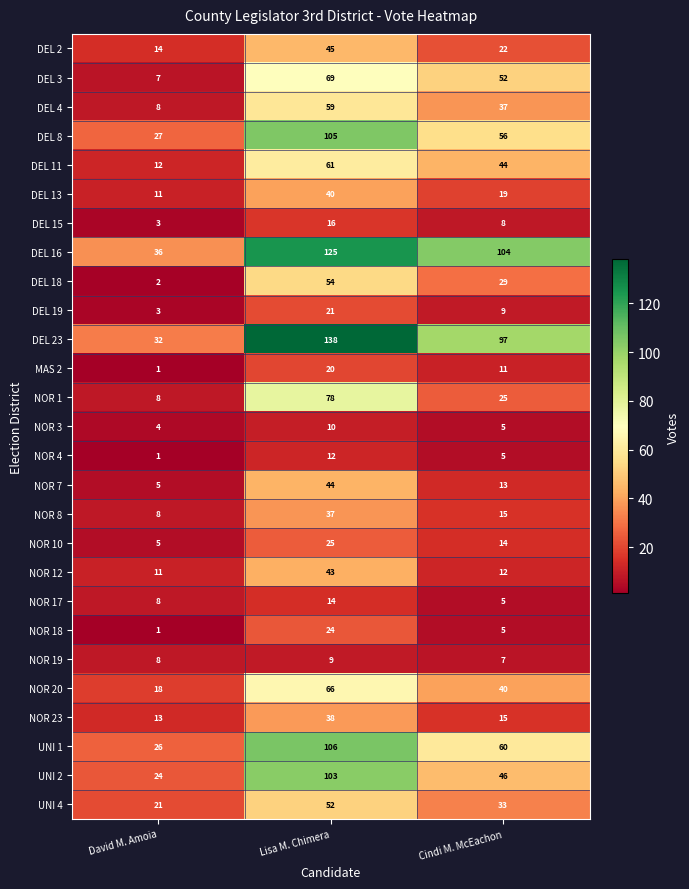

What is the difference between the maximum and minimum values in the NOR 10 series?

20